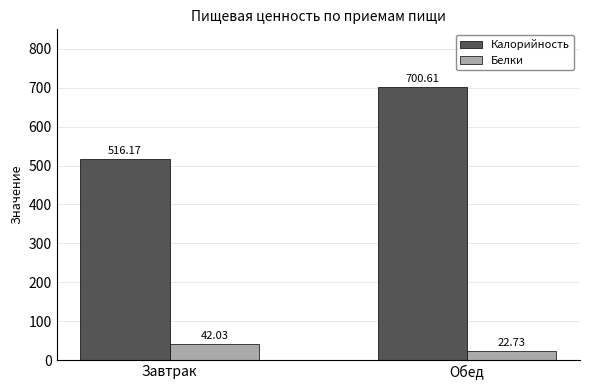

Which category has the lowest value in the Калорийность series?

Завтрак